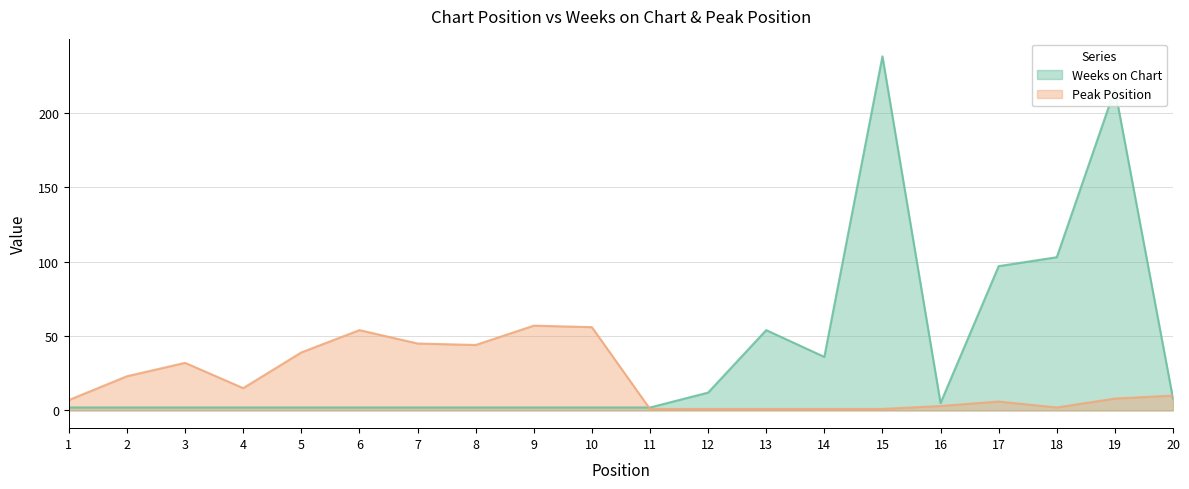

At which category does Peak Position reach its first local valley?

4